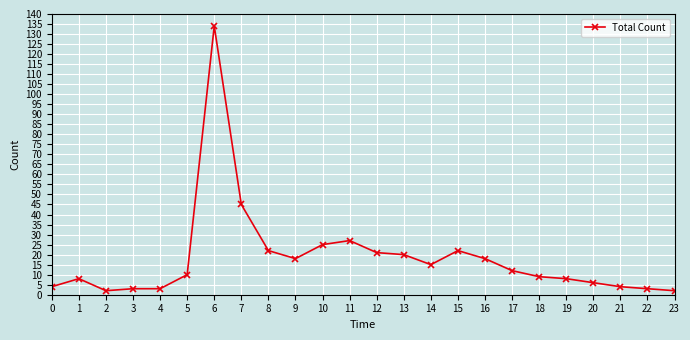

What is the ratio of the value at 13 to the value at 16?

1.1